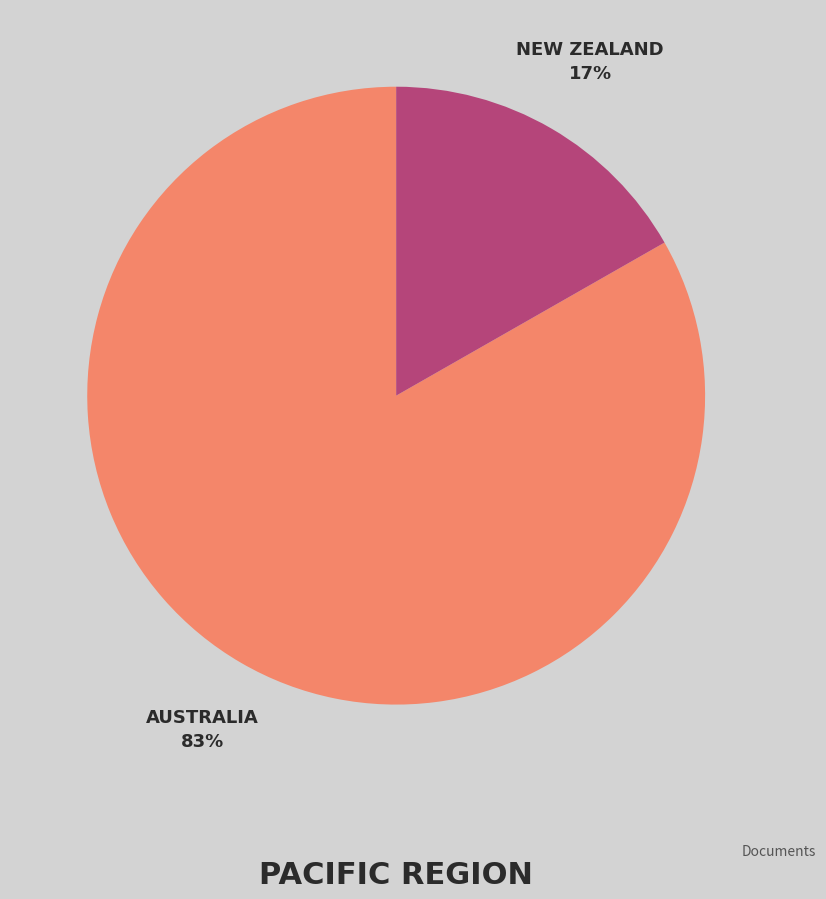

To the nearest percent, what is the average slice percentage?

50%